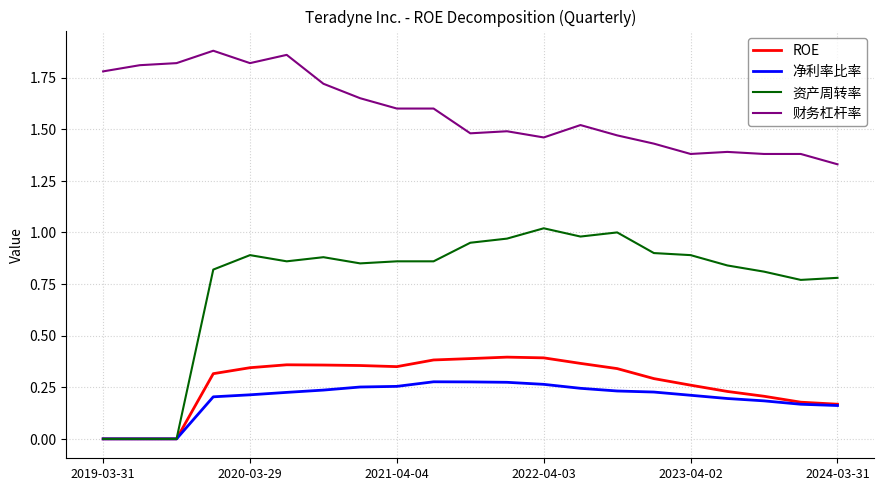

Which series has the largest total across all categories?

财务杠杆率